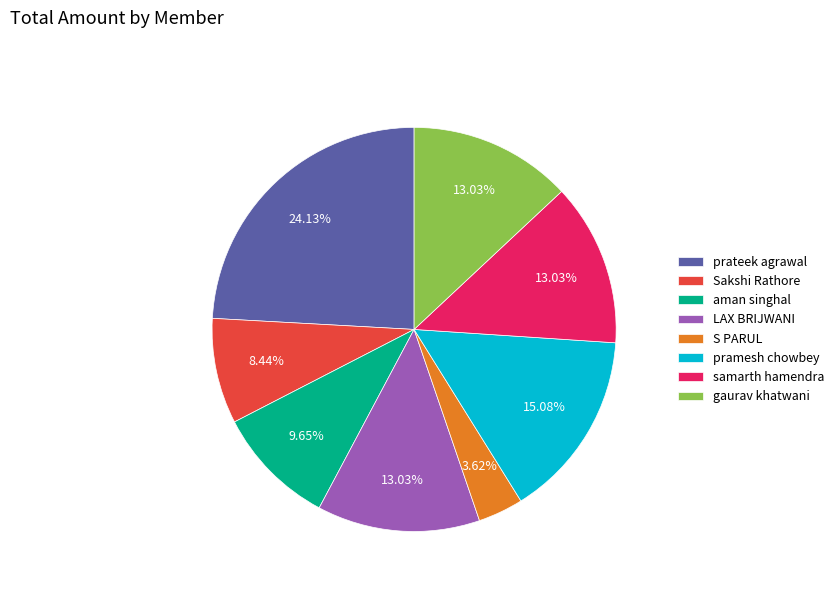

What is the ratio of the value at gaurav khatwani to the value at pramesh chowbey?

0.9